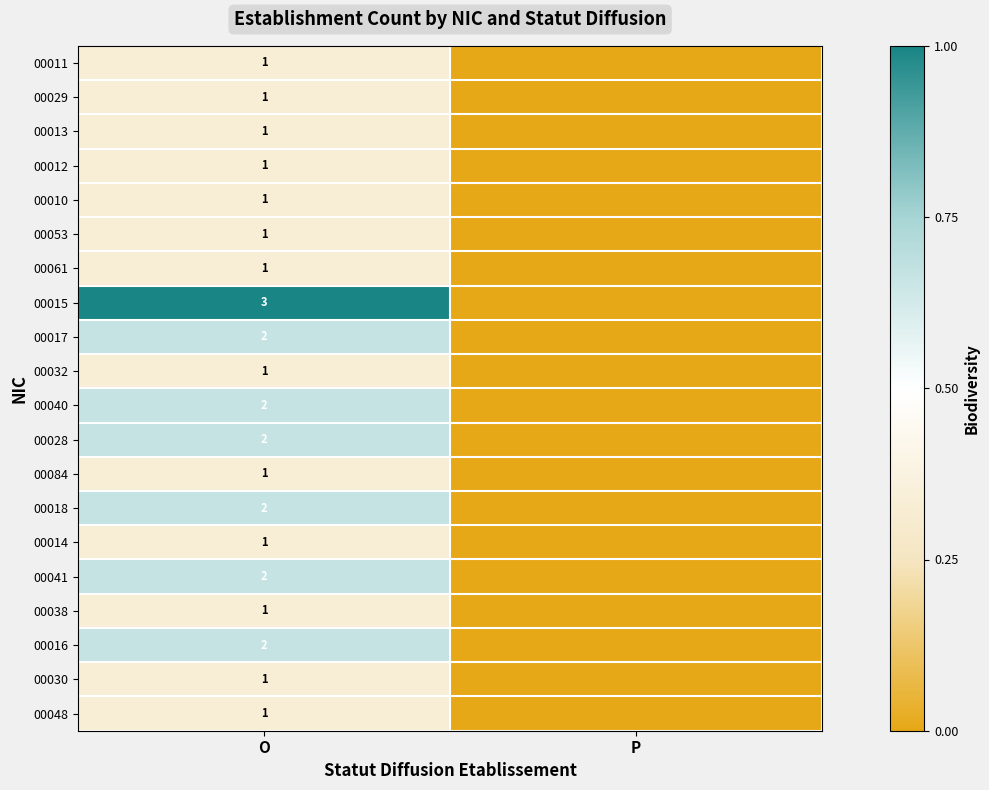

The value of 00040 at O is 3. True or false?

False